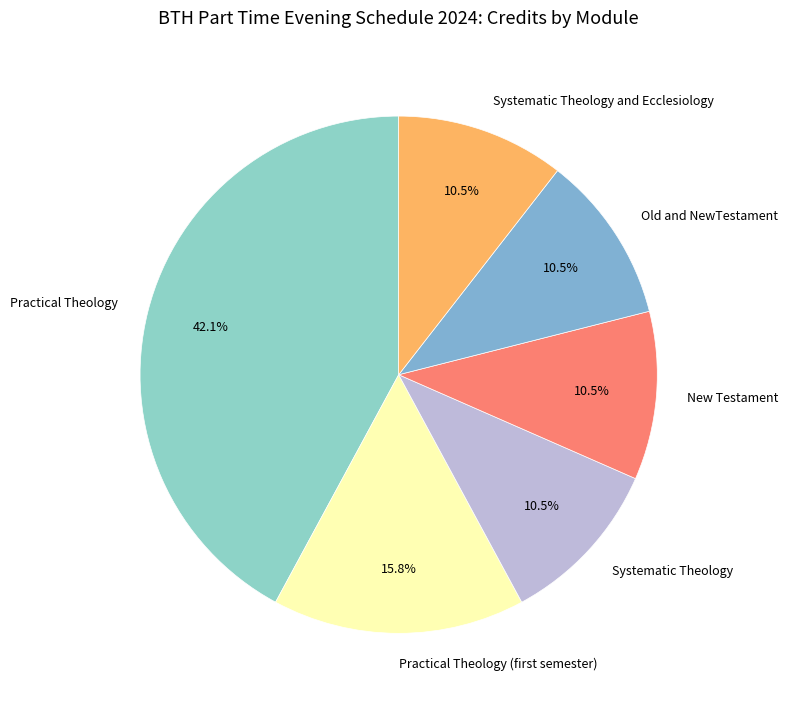

Which category has the biggest portion of the pie?

Practical Theology